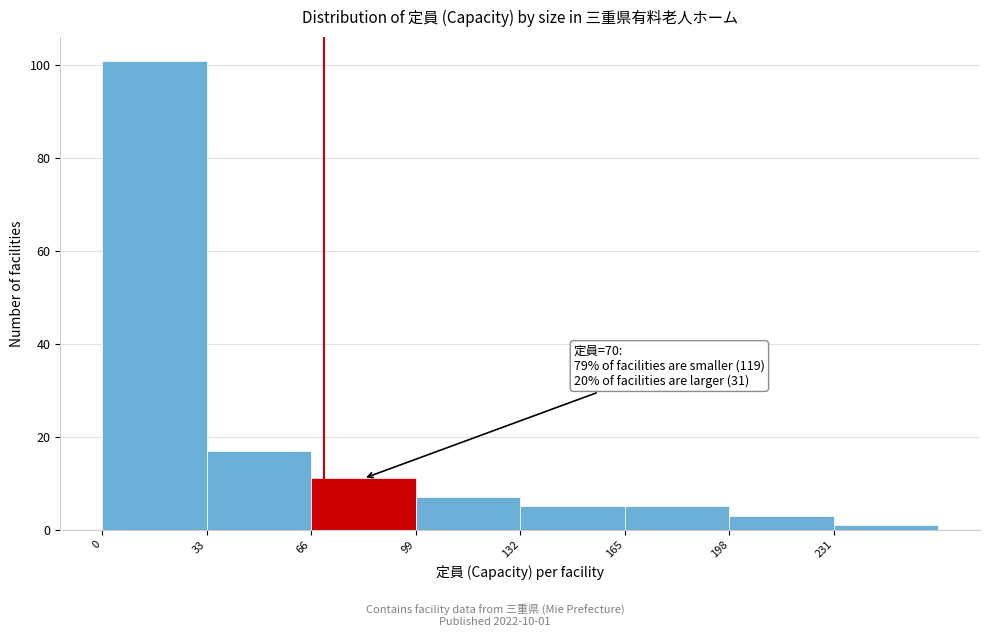

Over which range of the x-axis is the bar tallest?

0 to 33